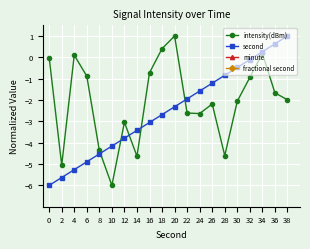

How many data points in intensity(dBm) are above -1?

8